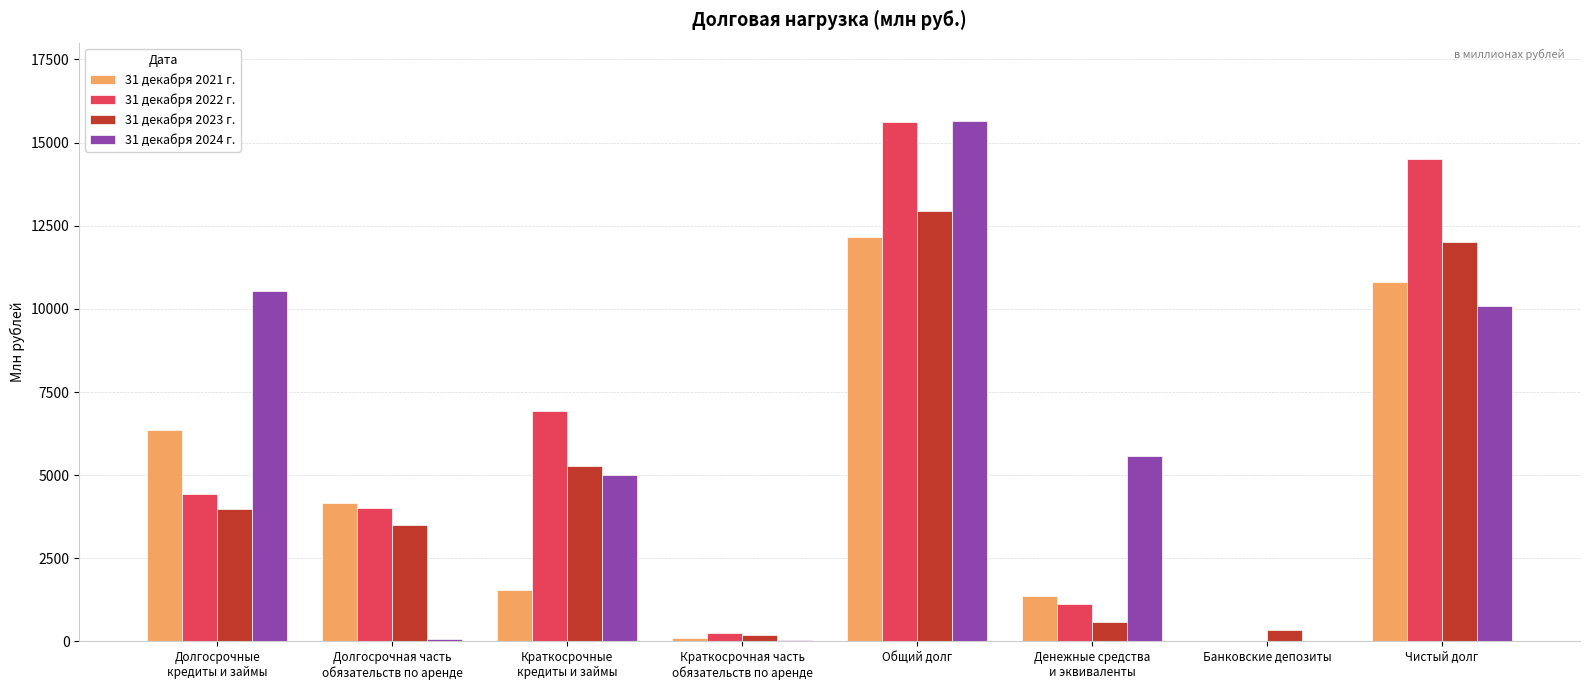

What is the highest value of the 31 декабря 2024 г. series?

15657.1